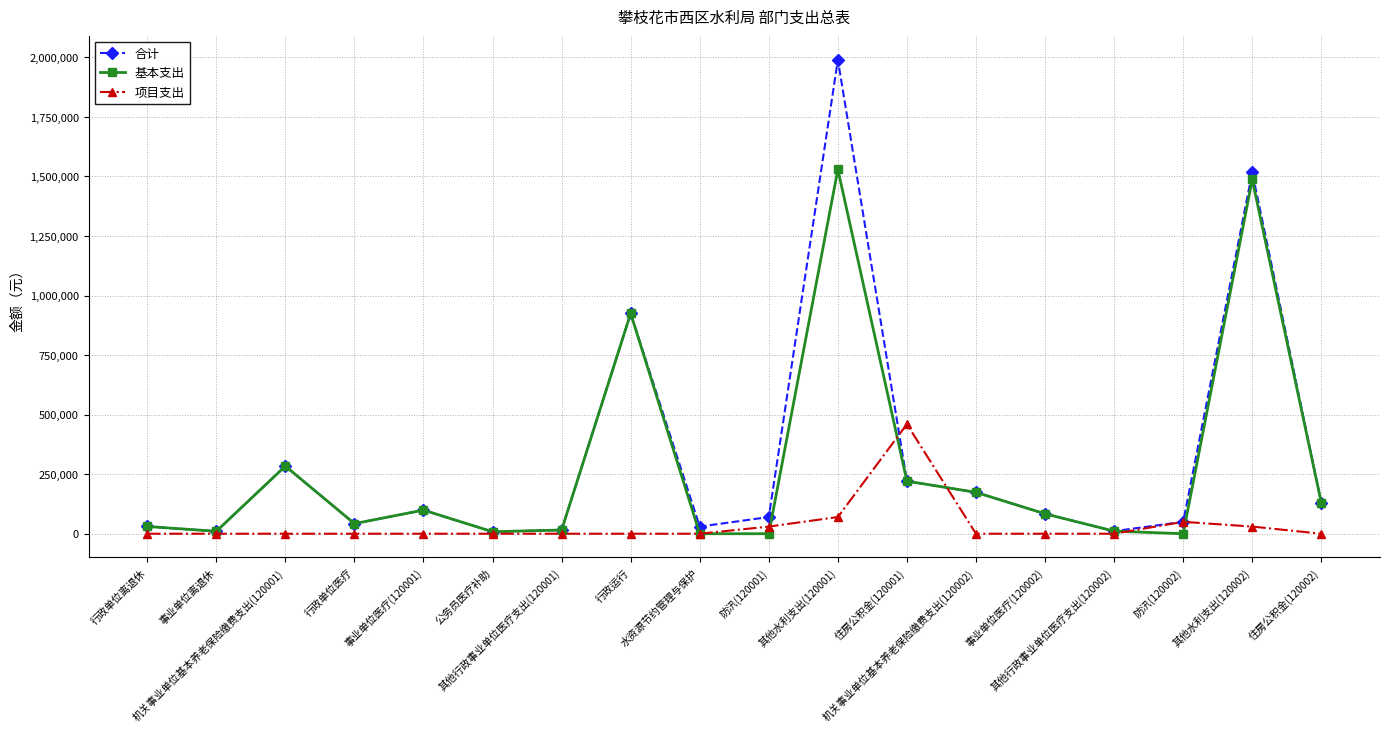

Is it true that 项目支出 equals 265467.3 at 住房公积金(120001)?

False